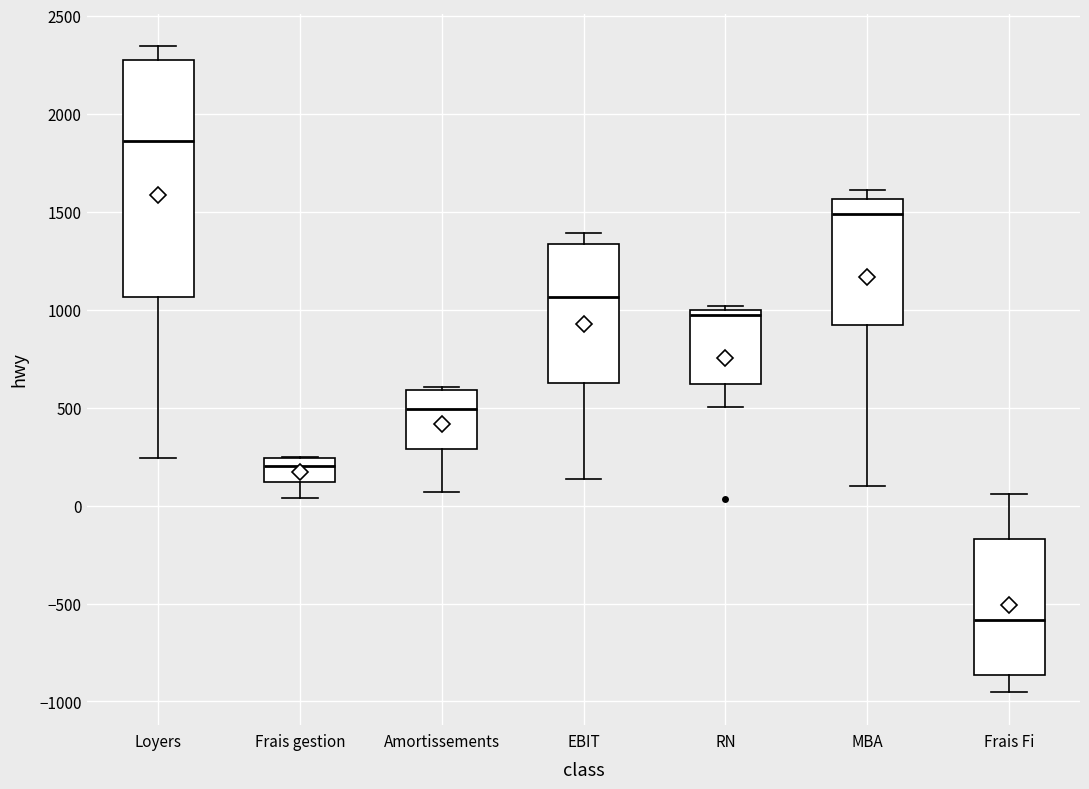

Comparing the boxes themselves (not the whiskers), which one is the tallest?

Loyers